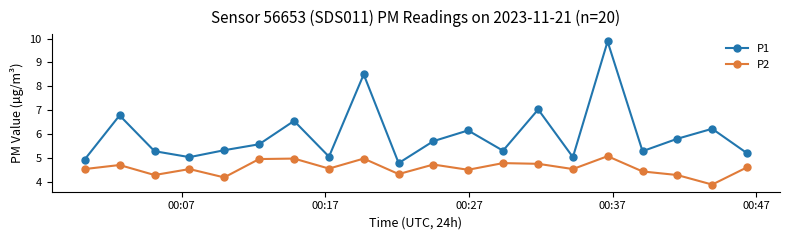

At how many categories does at least one series exceed 7?

3